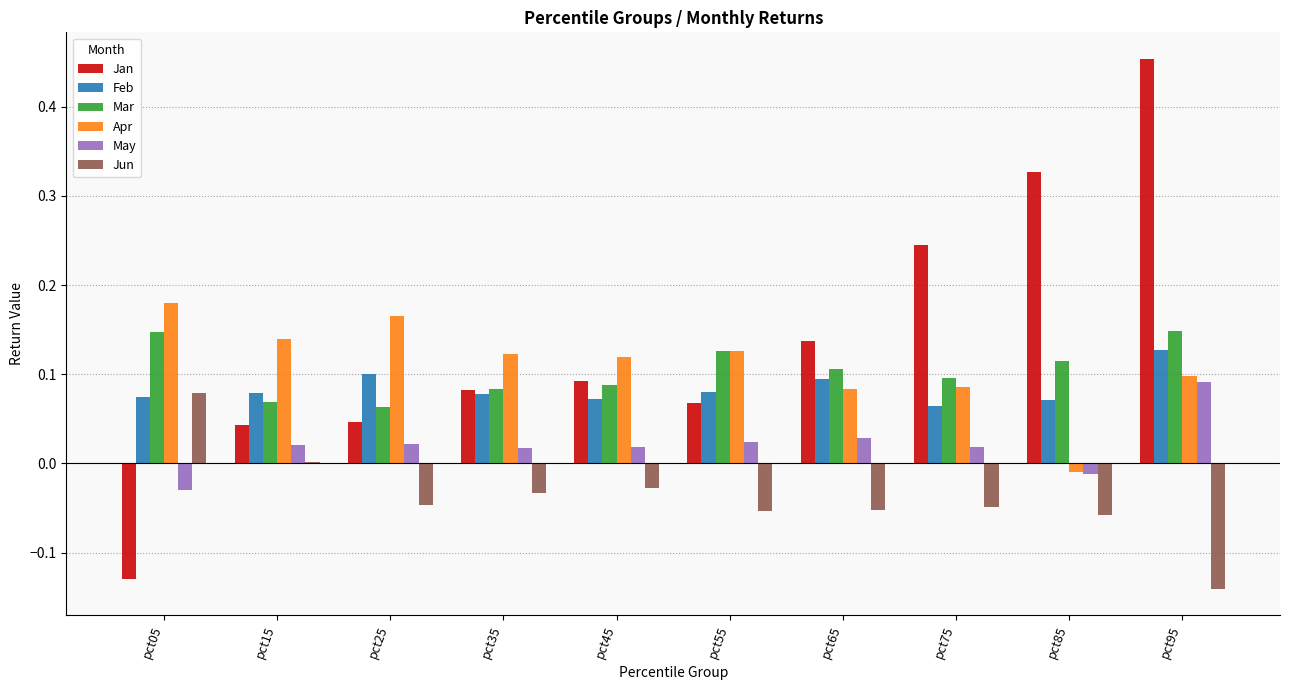

True or false: Mar has a value of 0.1 at pct15.

True